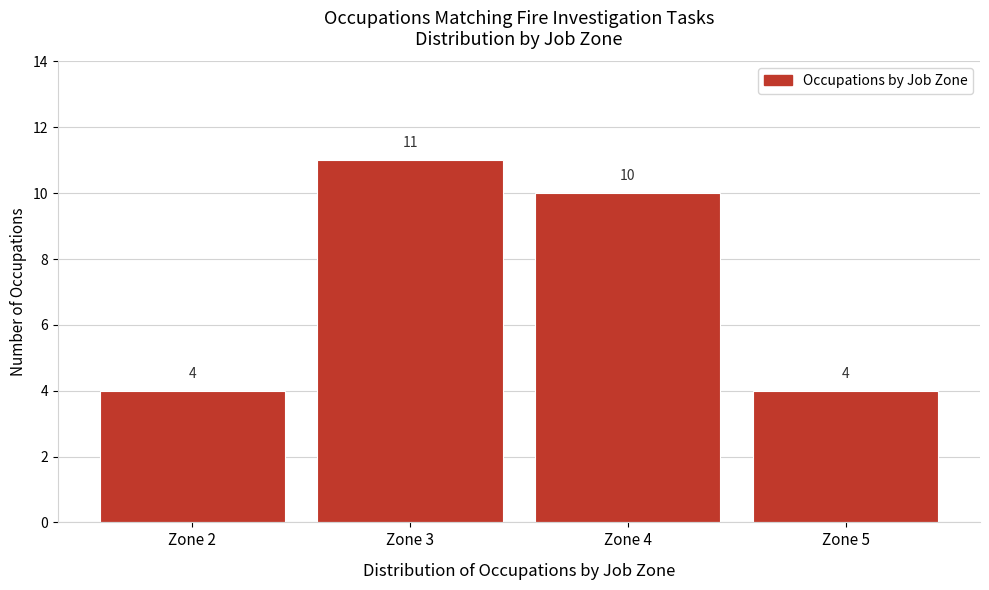

Reading left to right, list all the values displayed in this chart.

4	11	10	4